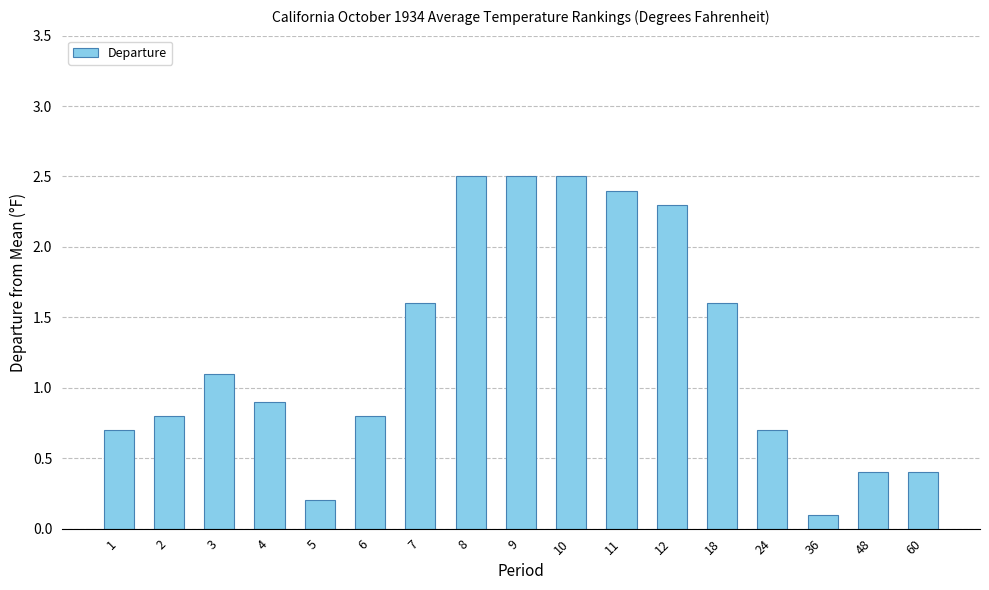

How many series are shown in this chart?

1